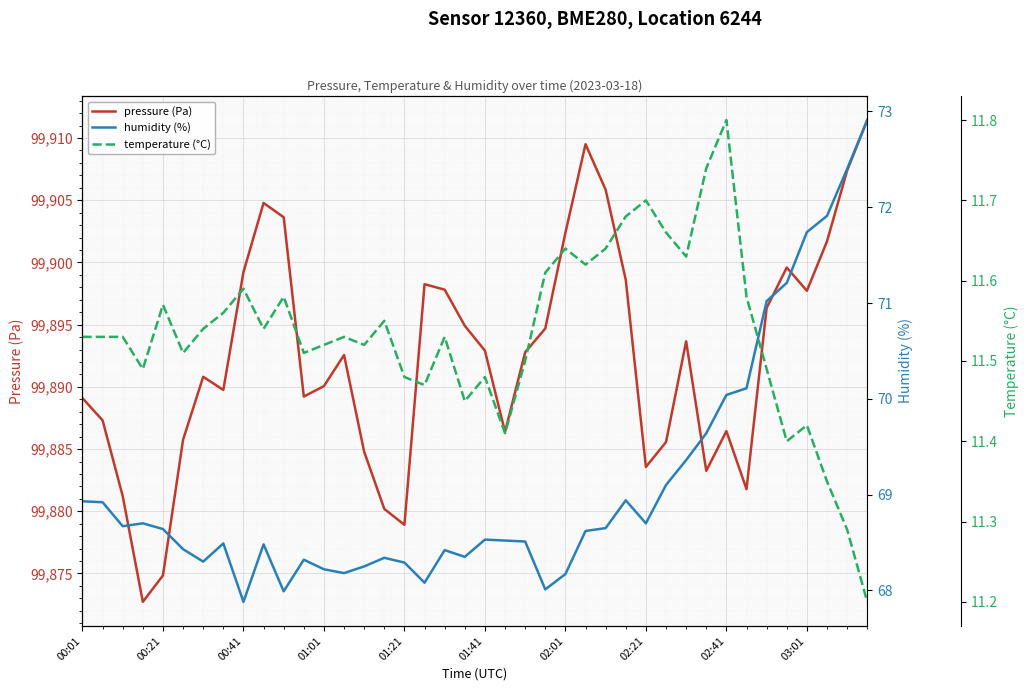

In humidity (%), how many points are higher than both neighbors (excluding endpoints)?

8